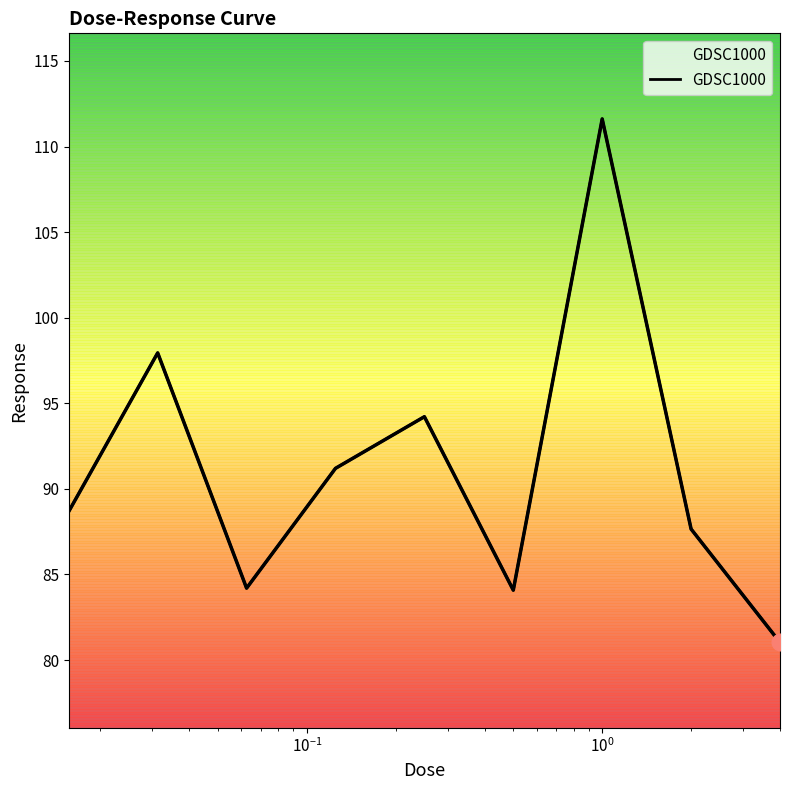

Which category has the highest value across all series?

1.0